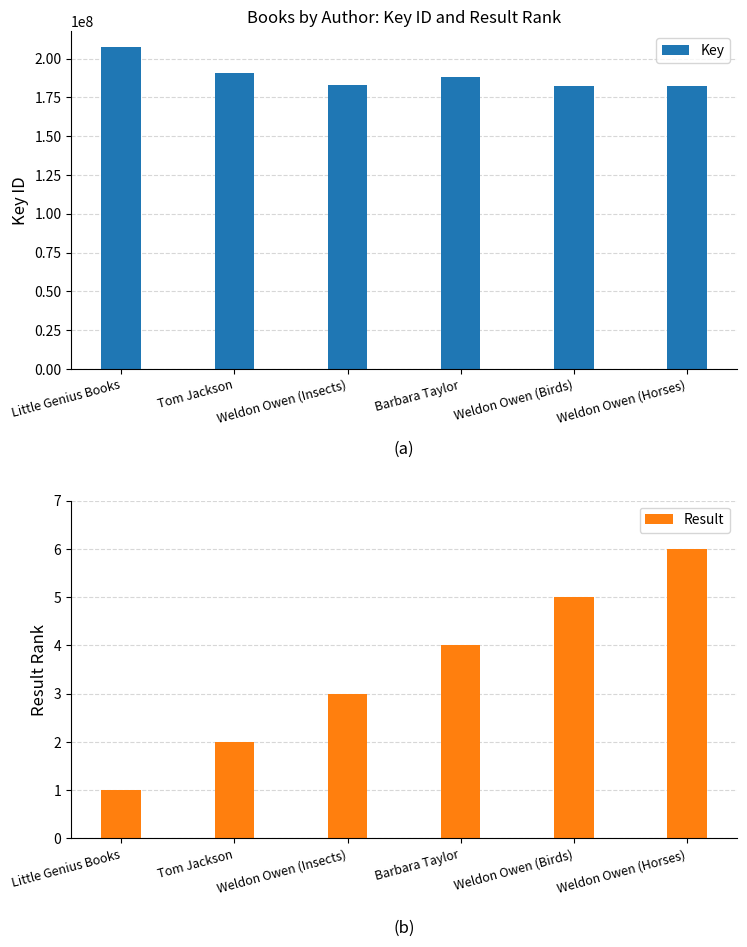

What position from the left is Barbara Taylor?

4